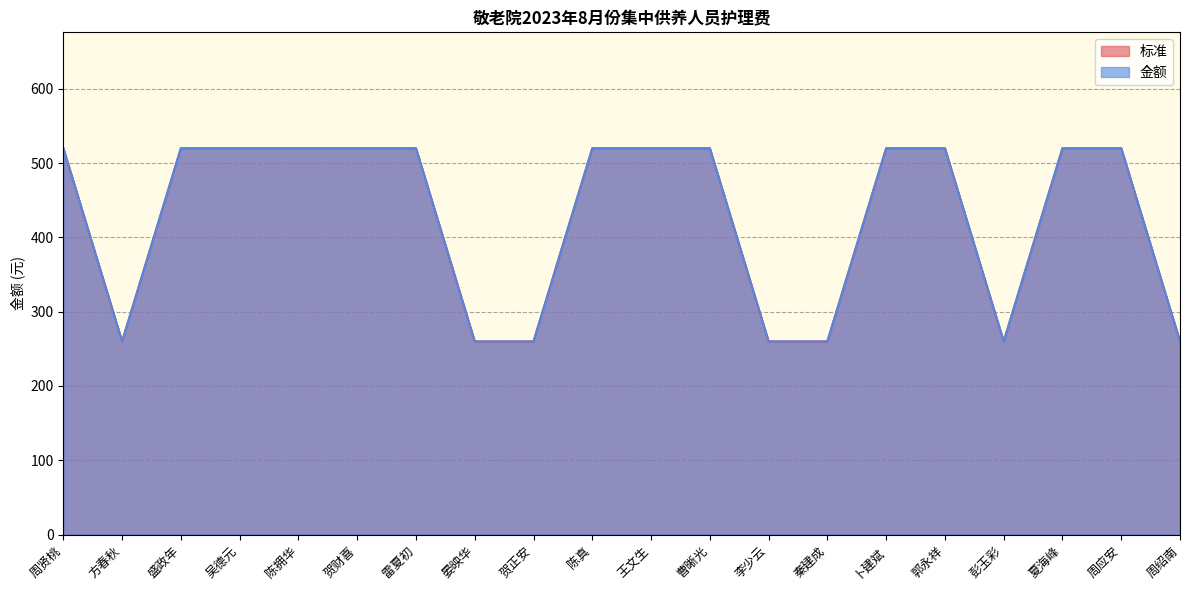

Count the number of data series in this chart.

2